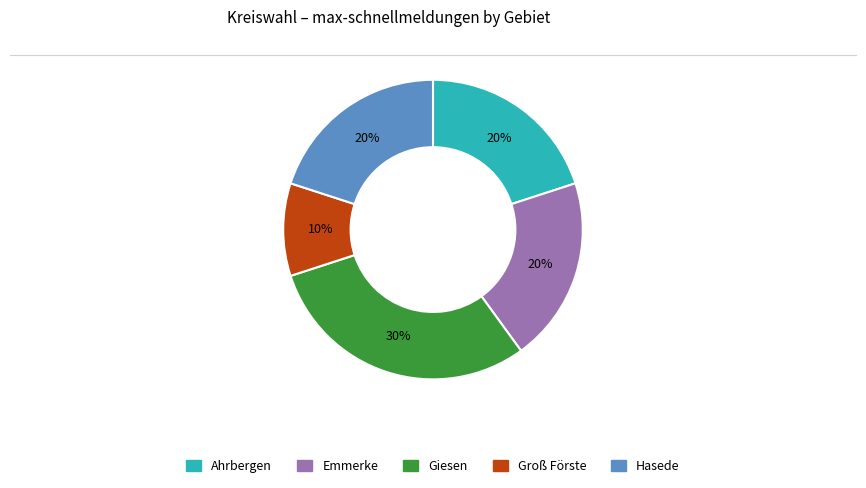

Is there any slice that represents more than half of the pie?

No